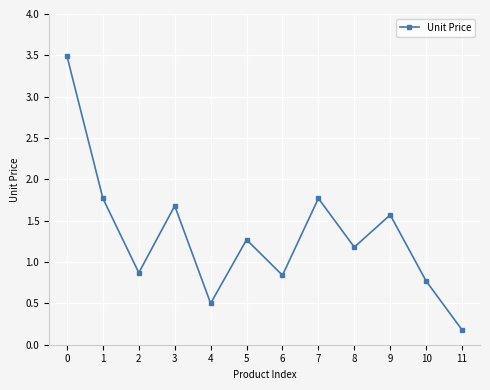

True or false: the data shows 2.0 at 5.

False